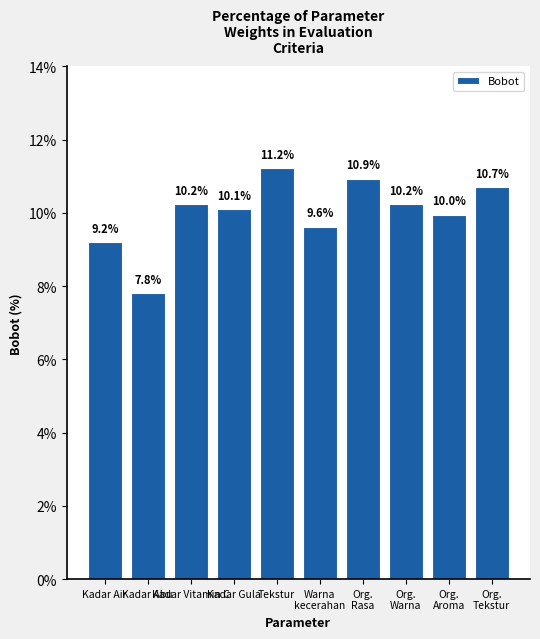

What is the change in value from Kadar Abu to Warna
kecerahan?

+1.8